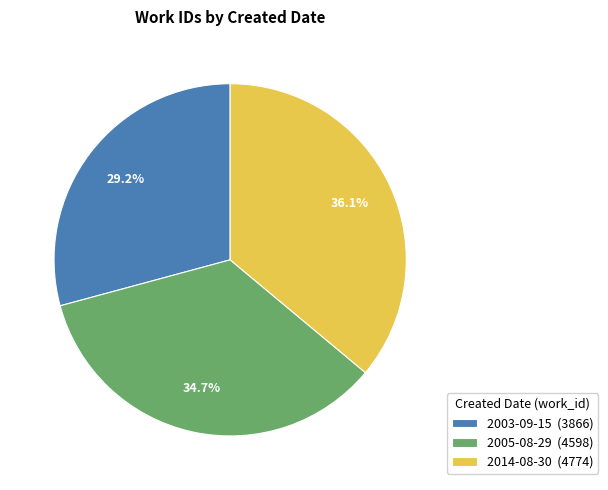

Do 2014-08-30 and 2005-08-29 together represent more than half of the pie?

Yes